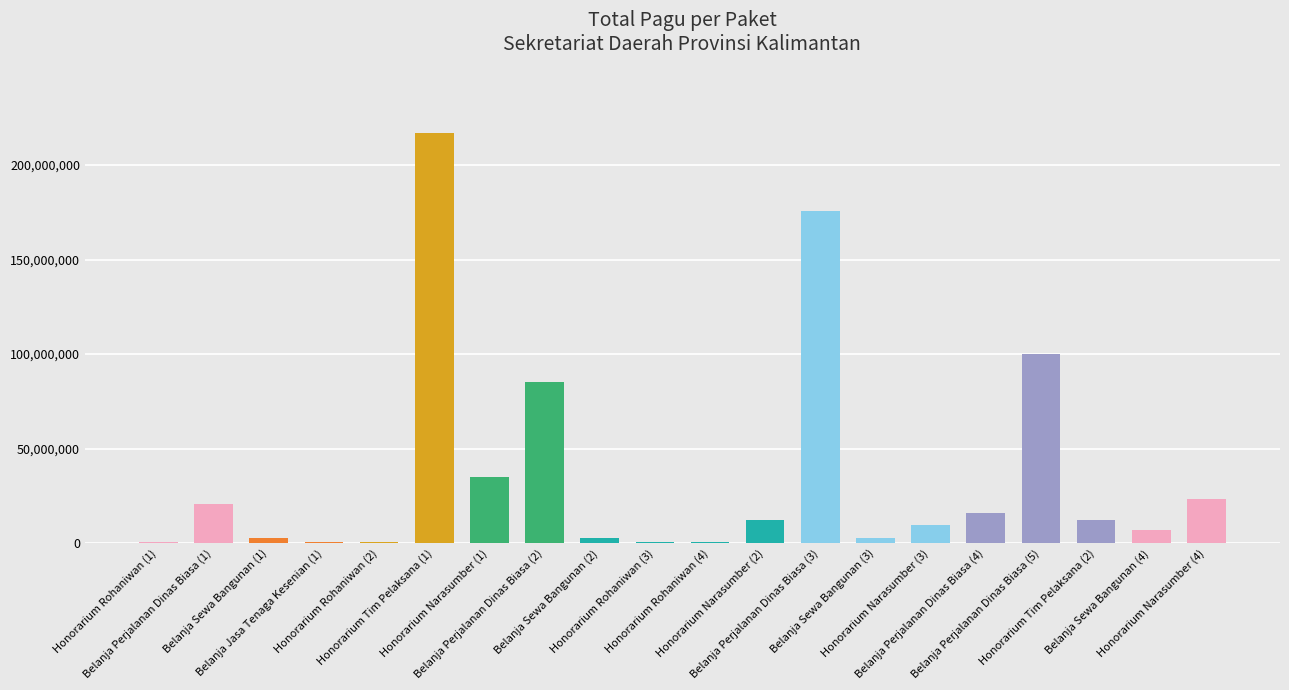

What is the difference between the values at Belanja Perjalanan Dinas Biasa (1) and Honorarium Narasumber (4)?

2450000